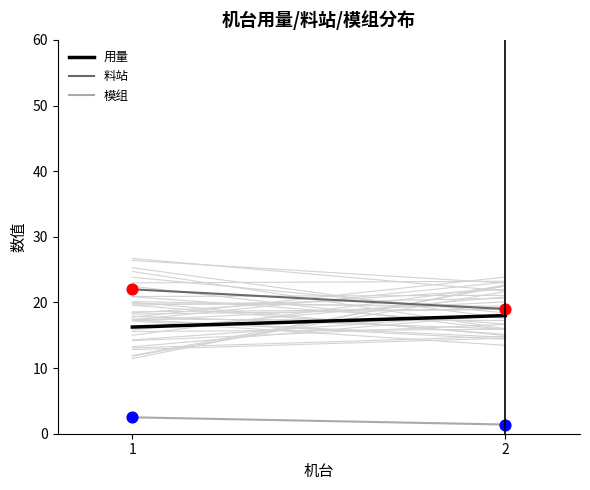

What are all the series names shown in the legend?

用量, 料站, 模组